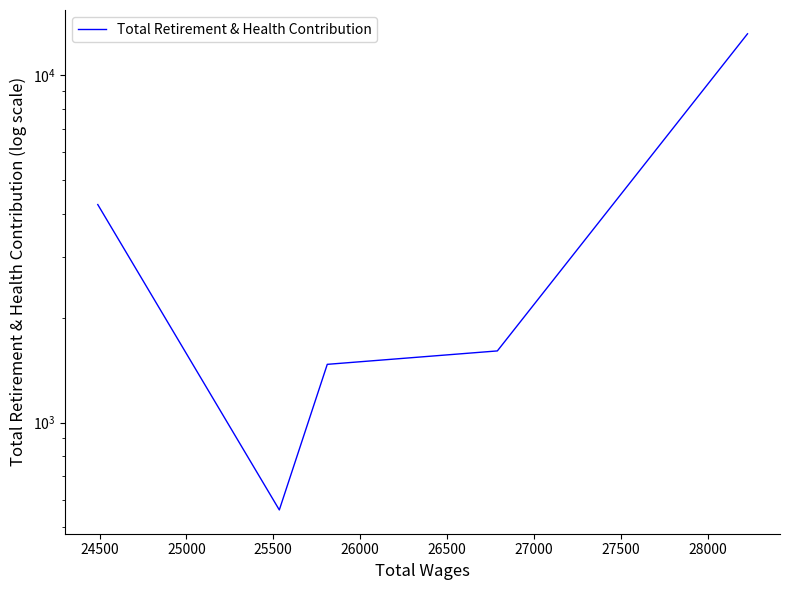

True or false: the data has more than 0 interior local peaks.

False